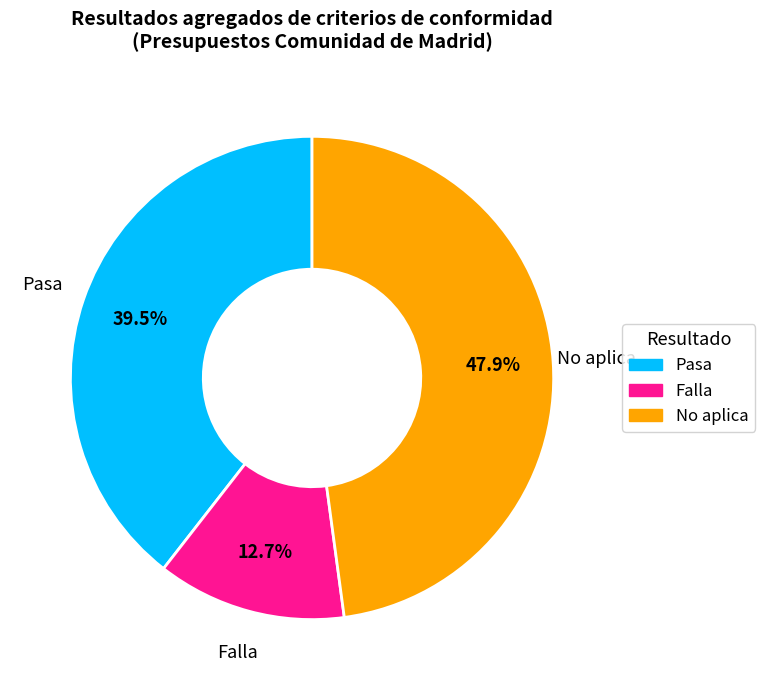

To the nearest percent, what is the combined percentage of Pasa and No aplica?

87%